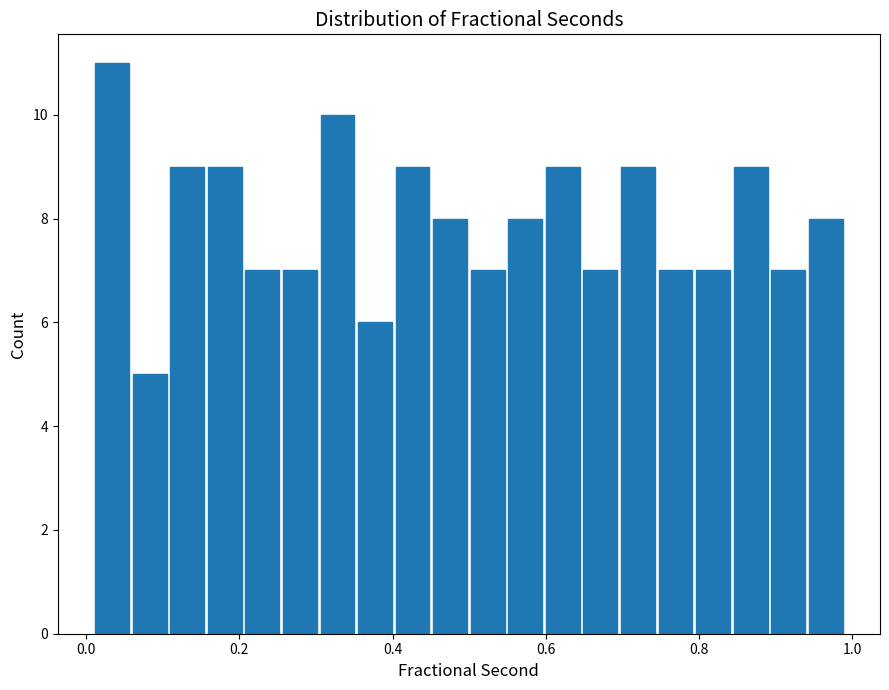

Read against the x-axis, roughly where is the centre of the tallest bar?

0.04